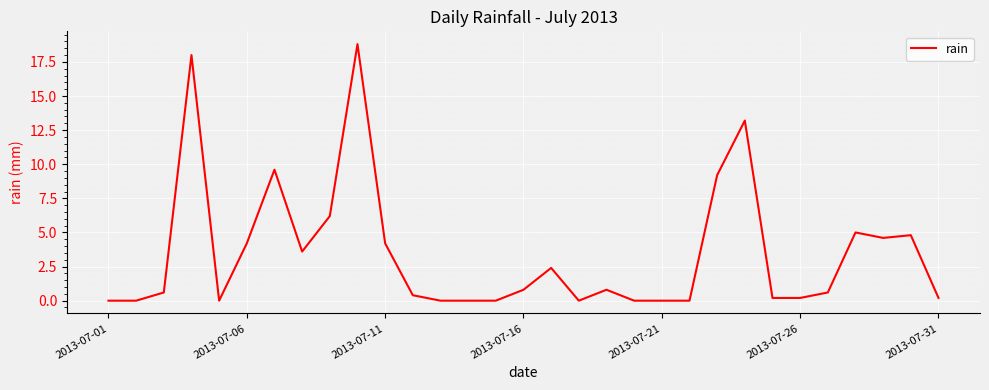

What is the greatest value displayed?

18.8